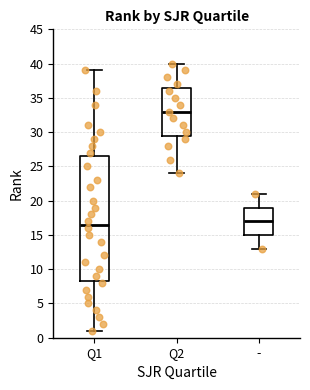

Which box's median line is the lowest?

Q1